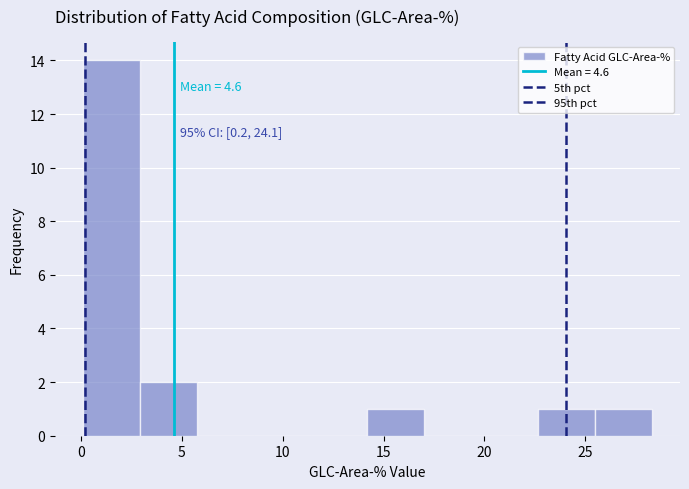

Which range on the x-axis has the tallest bar?

0.0 to 3.0